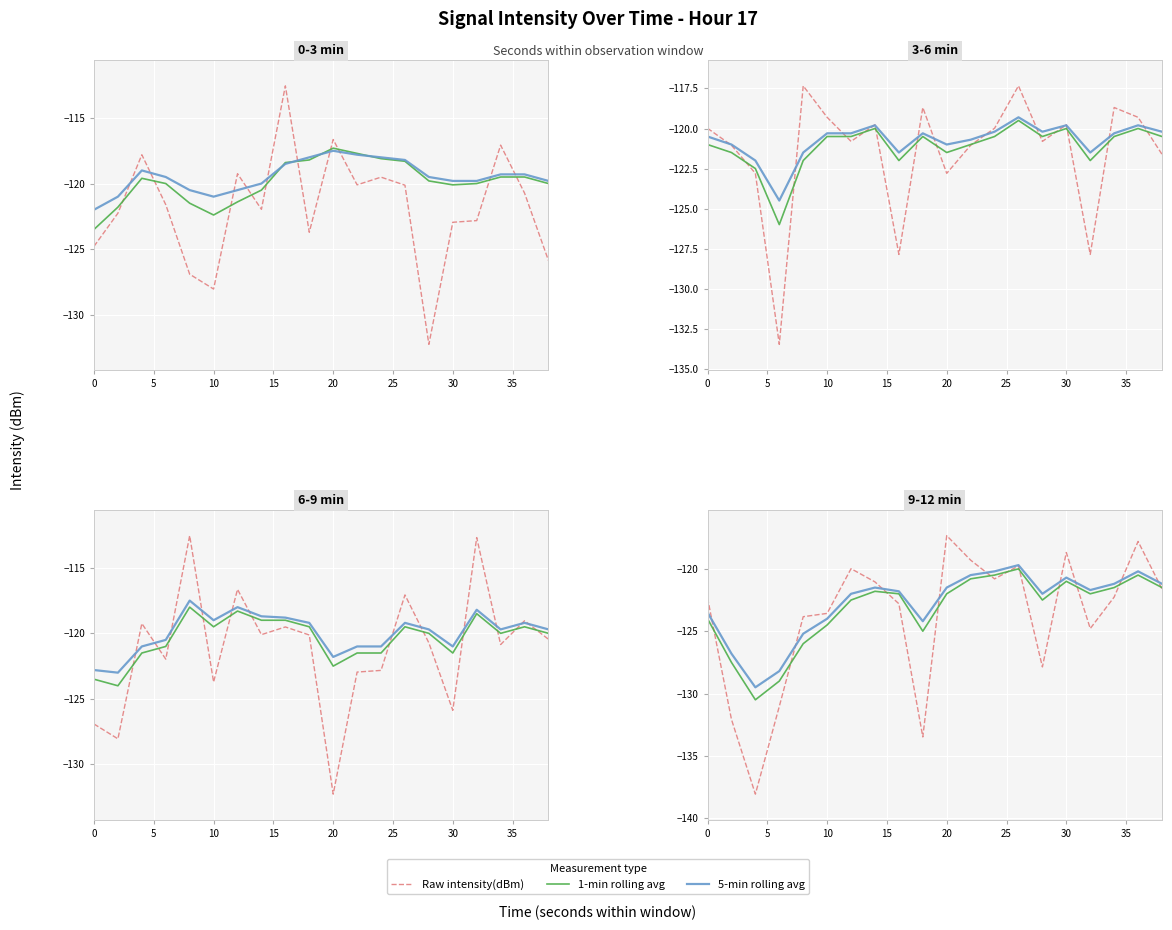

True or false: 1-min rolling avg has more than 1 points higher than both neighbors.

True